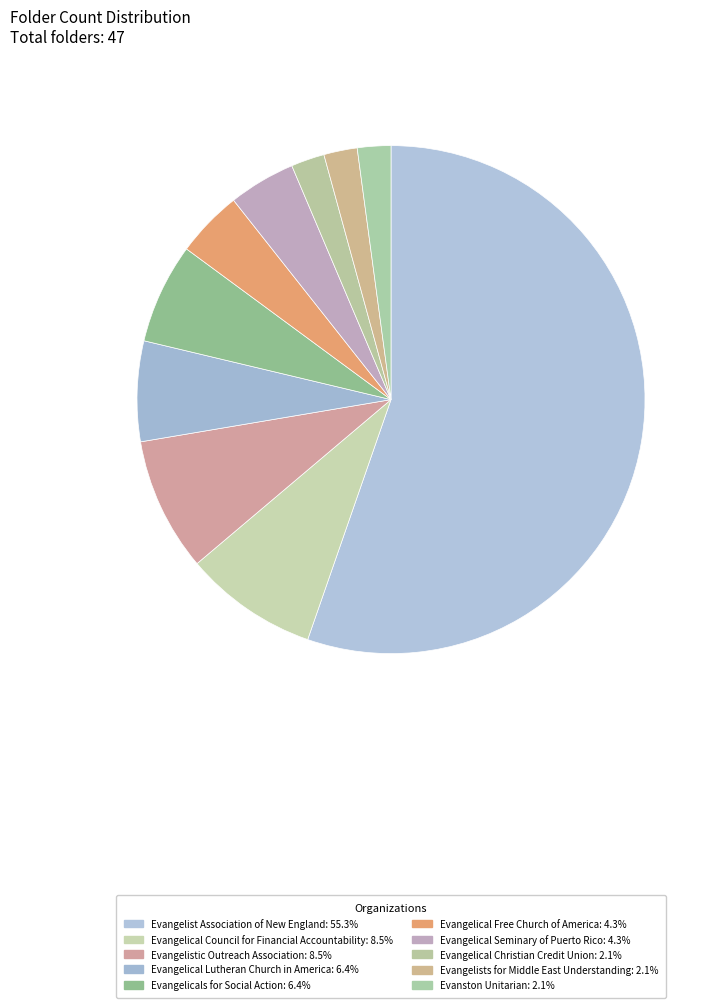

To the nearest percent, what is the difference between the Evanston Unitarian and Evangelist Association of New England slice percentages?

53%